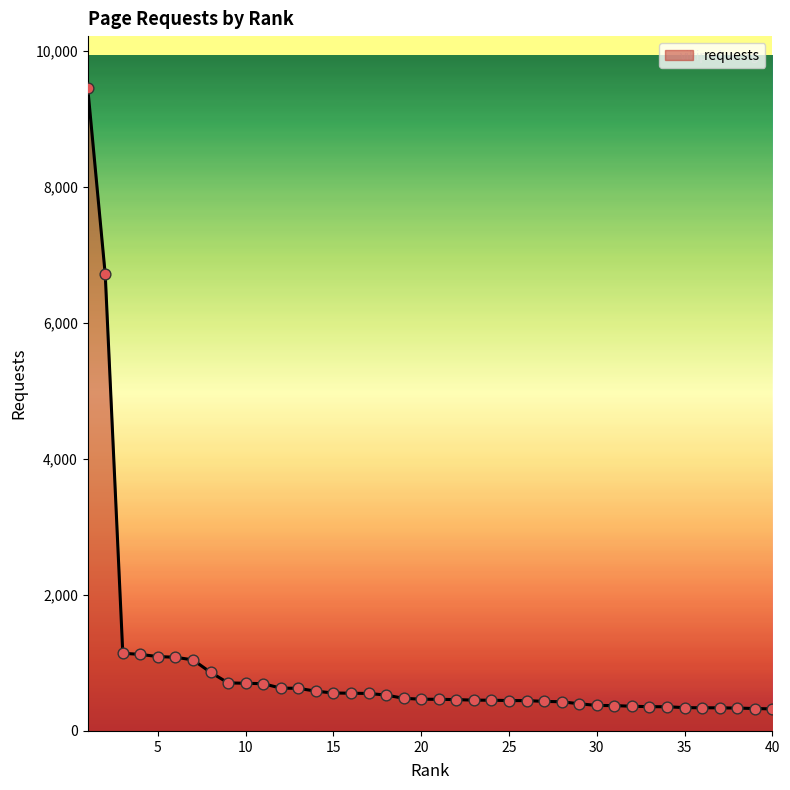

What is the minimum value shown in the chart?

324